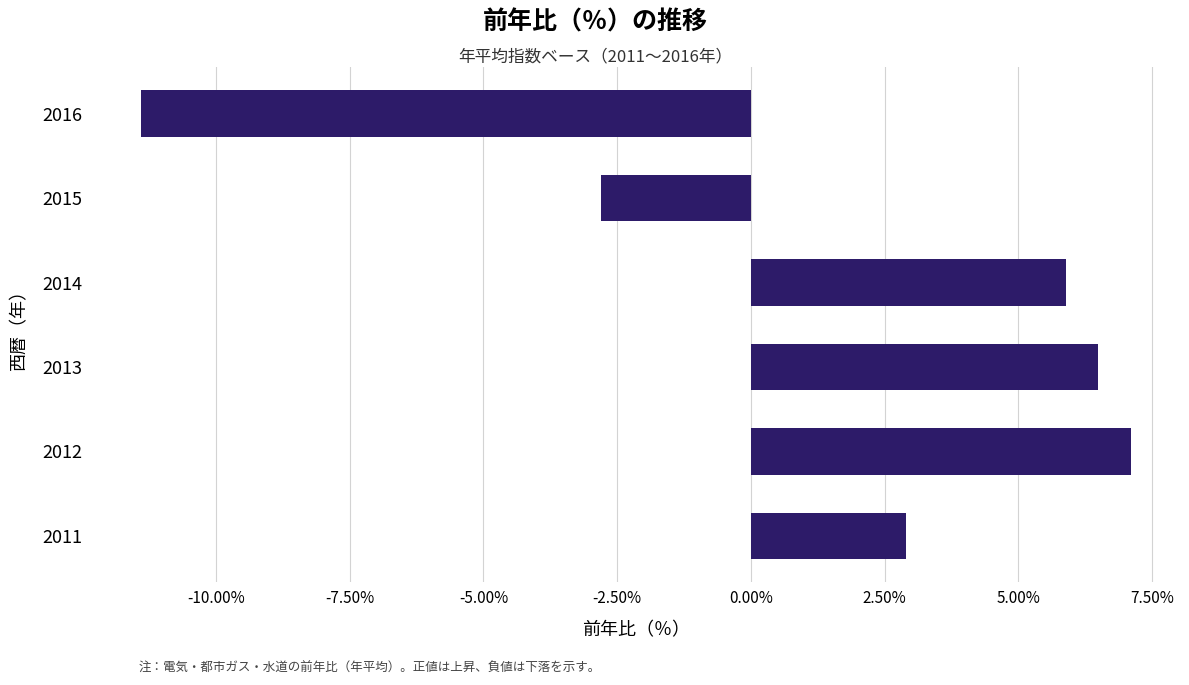

Reading bottom to top, extract all data points from this chart.

2011=2.9	2012=7.1	2013=6.5	2014=5.9	2015=-2.8	2016=-11.4